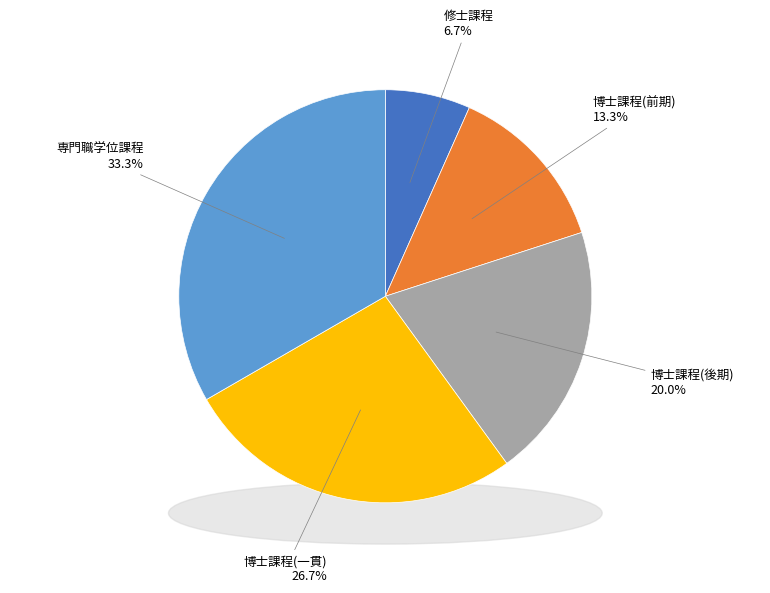

Combined, do 博士課程(一貫) and 博士課程(後期) account for over 50%?

No